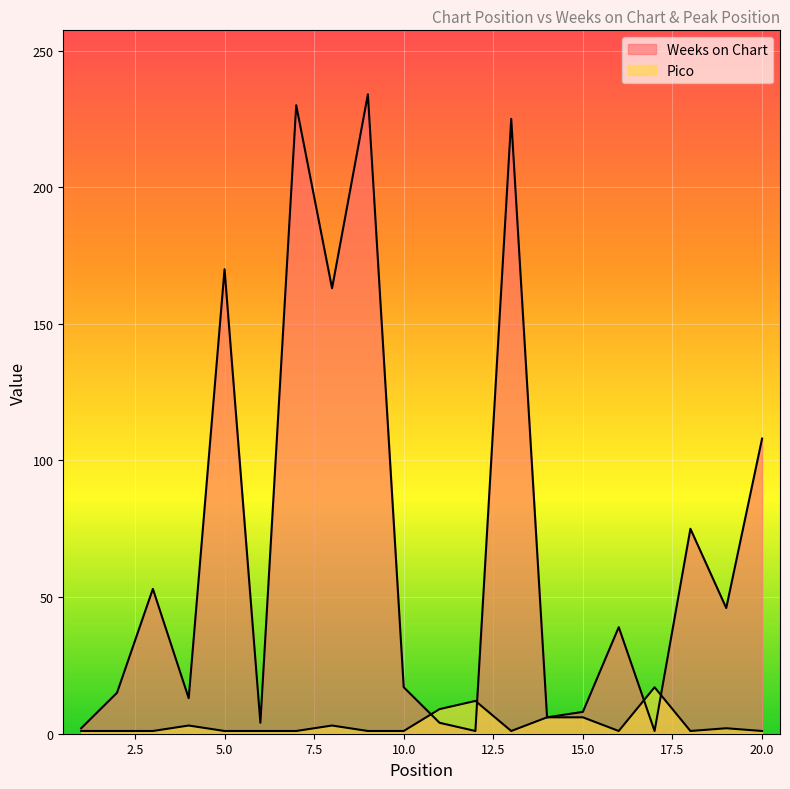

How many distinct data groups are displayed?

2